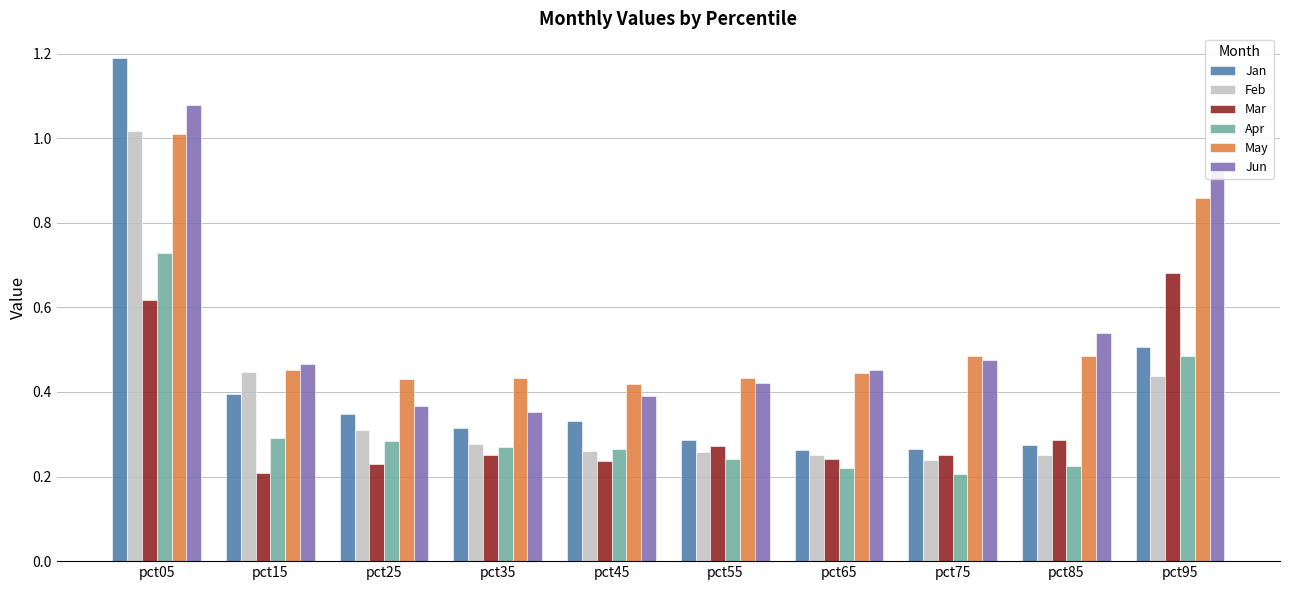

Which series changed the most between pct15 and pct75?

Feb